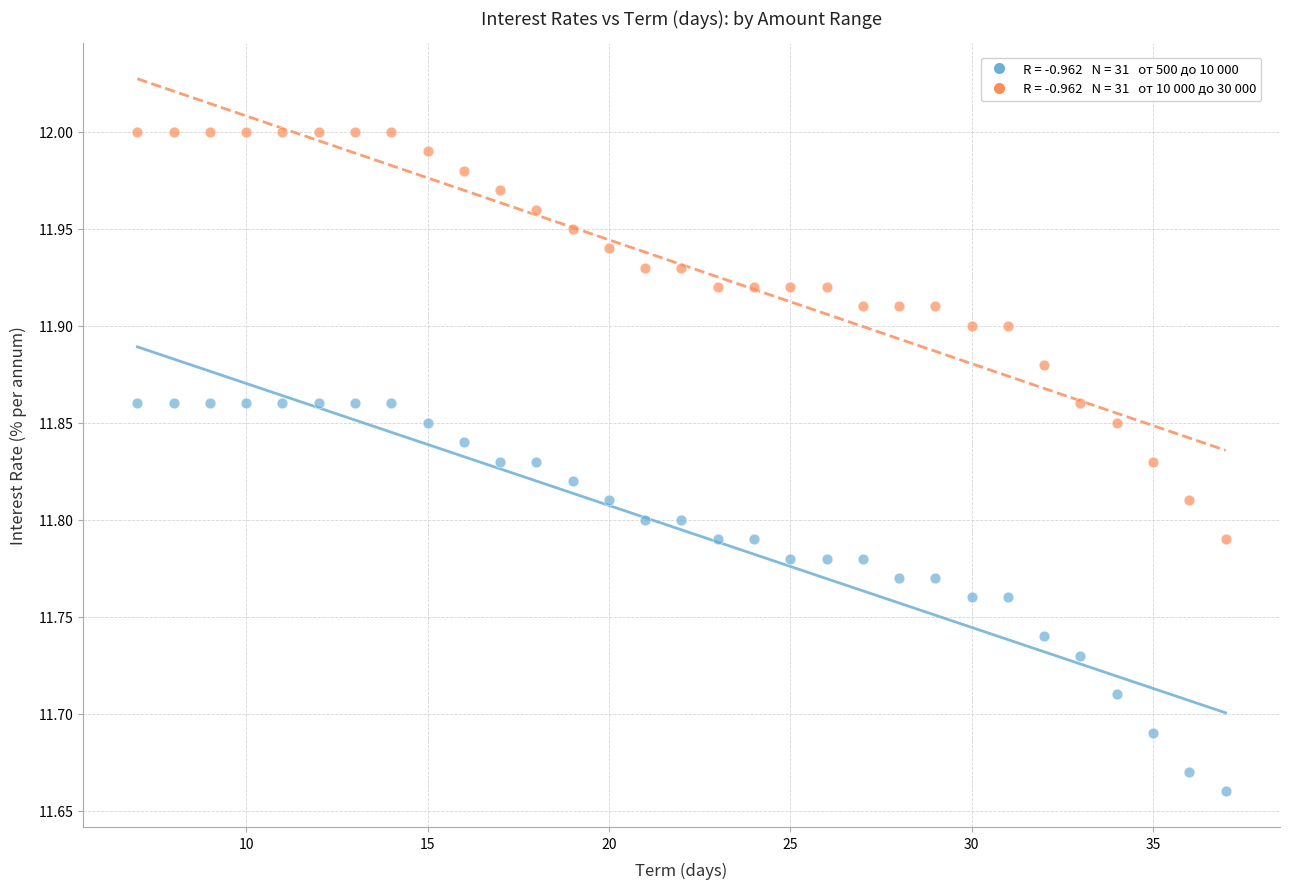

Across all data points, what is the range of X values (max minus min)?

30.0